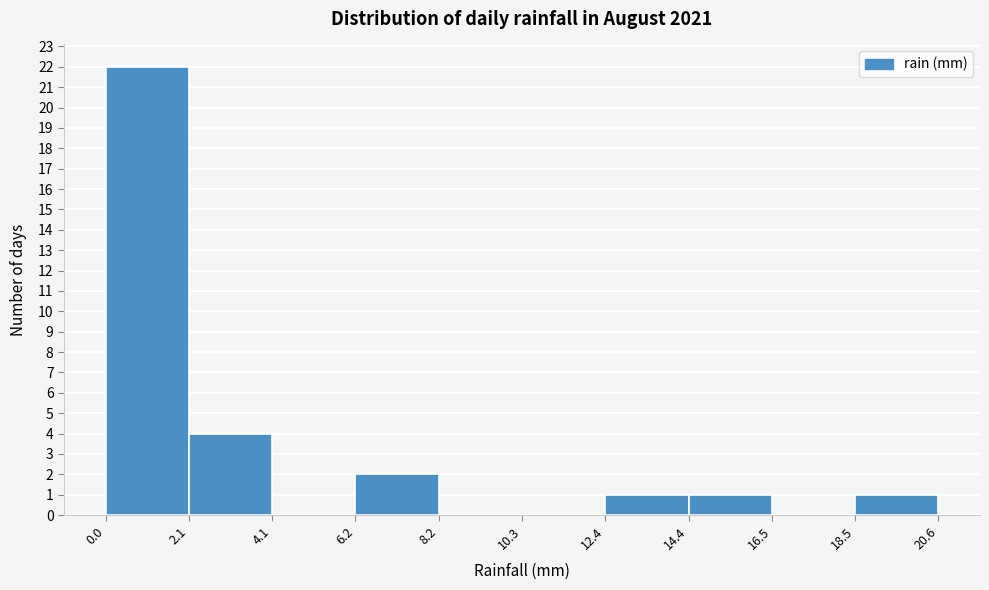

Over which range of the x-axis is the bar tallest?

0.0 to 2.1